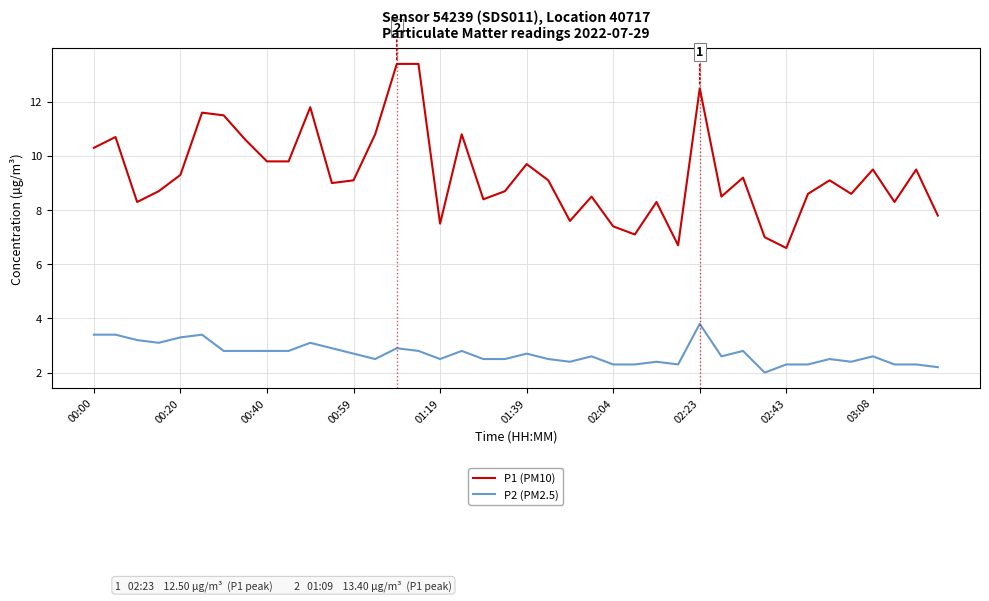

Which series has the widest spread of values?

P1 (PM10)